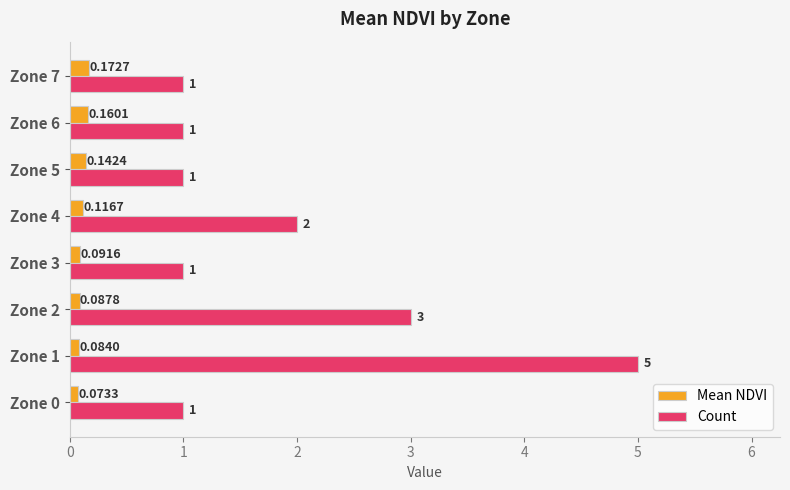

Rank the series by their average value, from highest to lowest.

Count, Mean NDVI